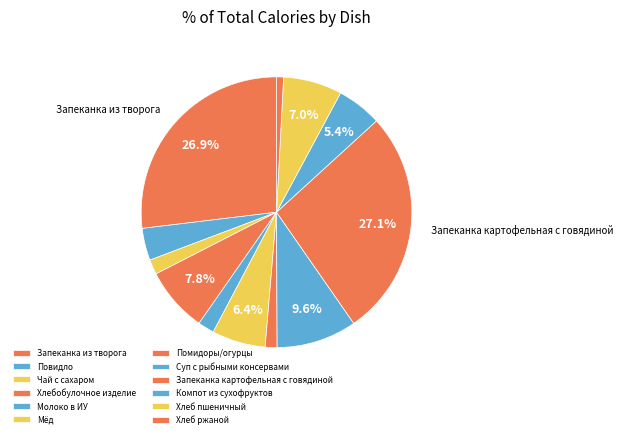

True or false: Чай с сахаром accounts for 2% of the total.

True